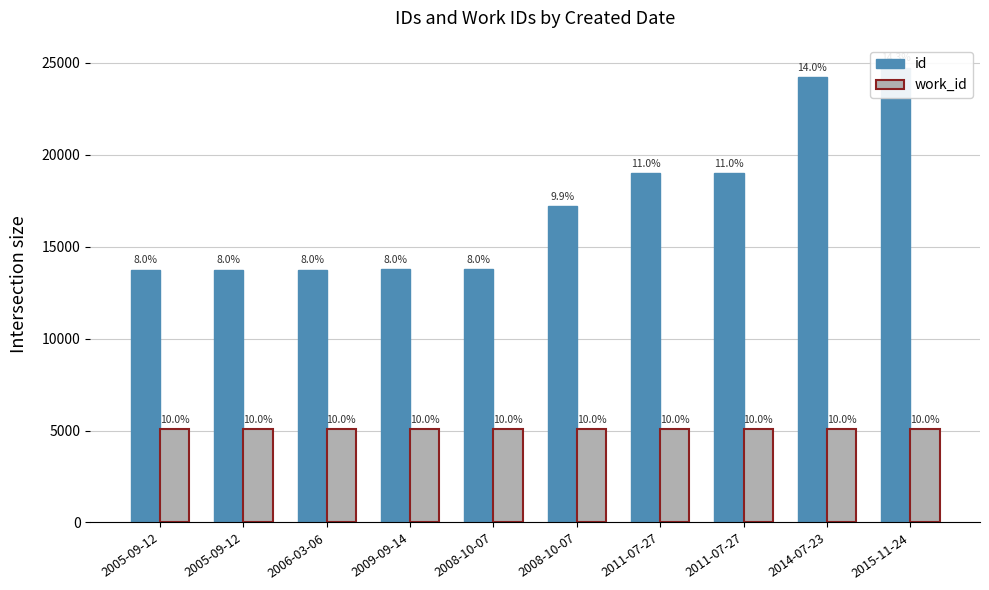

What is the average value of the work_id series?

5088